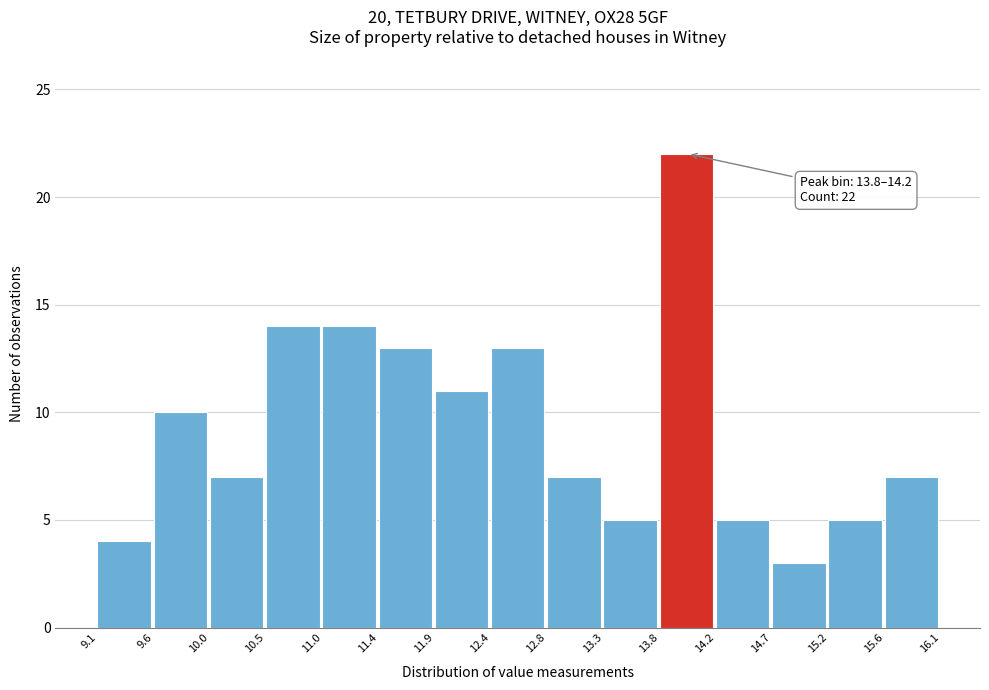

Over which range of the x-axis is the bar tallest?

13.8 to 14.2